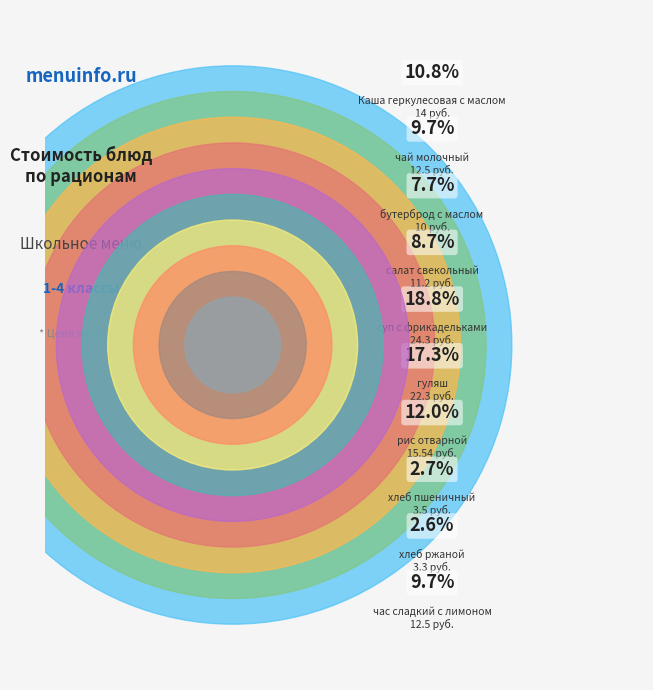

Count the number of slices in the pie.

10